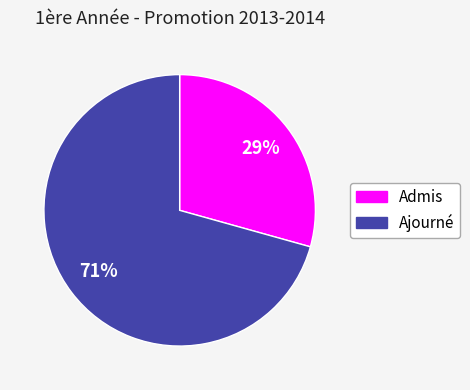

Does any single category account for the majority?

Yes